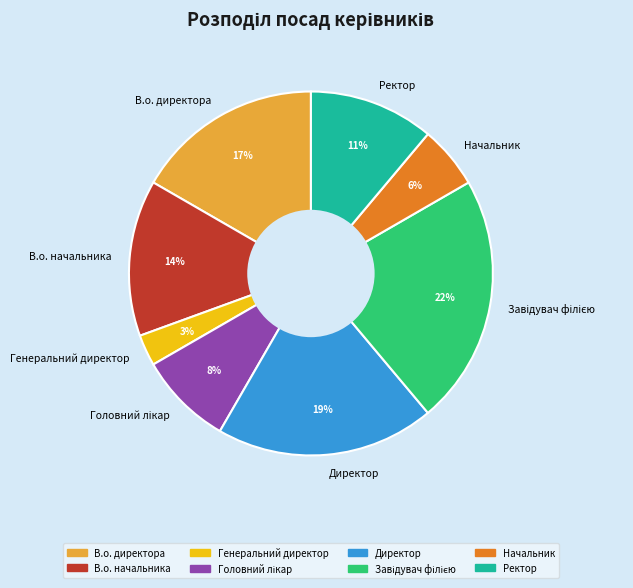

What percentage is the Директор slice, to the nearest percent?

19%